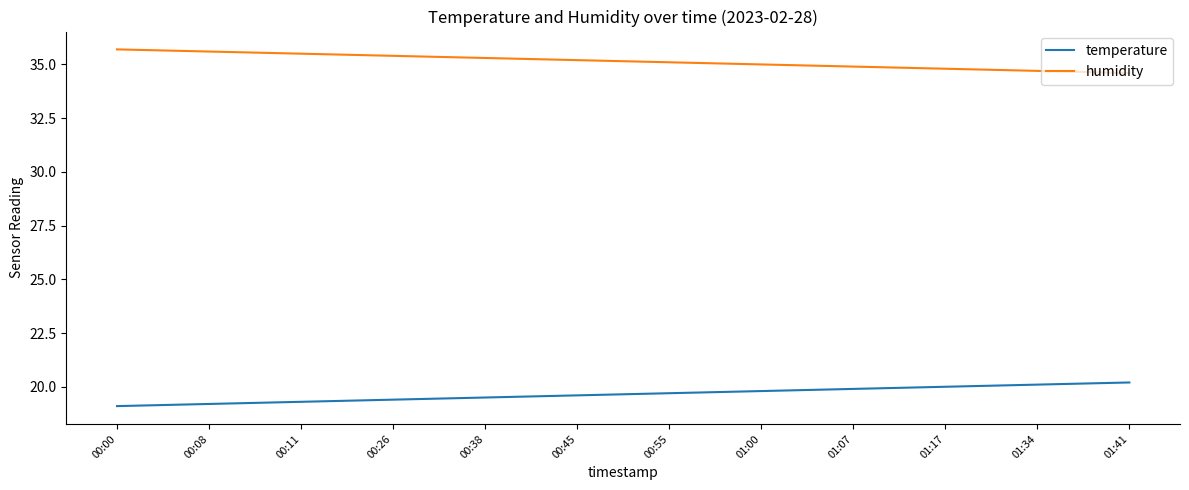

Does the chart have visible grid lines?

No